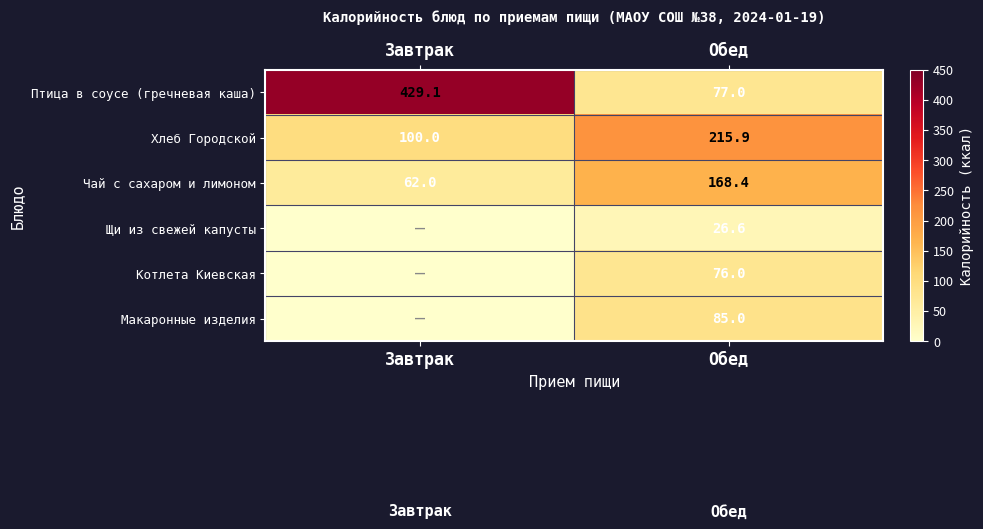

What is the difference between the Чай с сахаром и лимоном values at Завтрак and Обед?

106.4